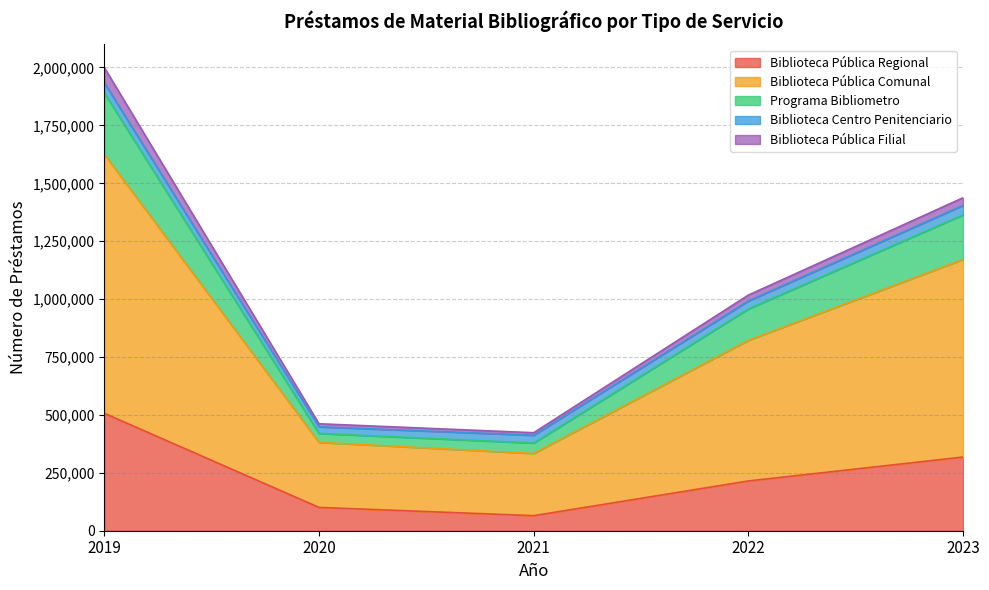

What is the lowest value of the Biblioteca Pública Regional series?

65002